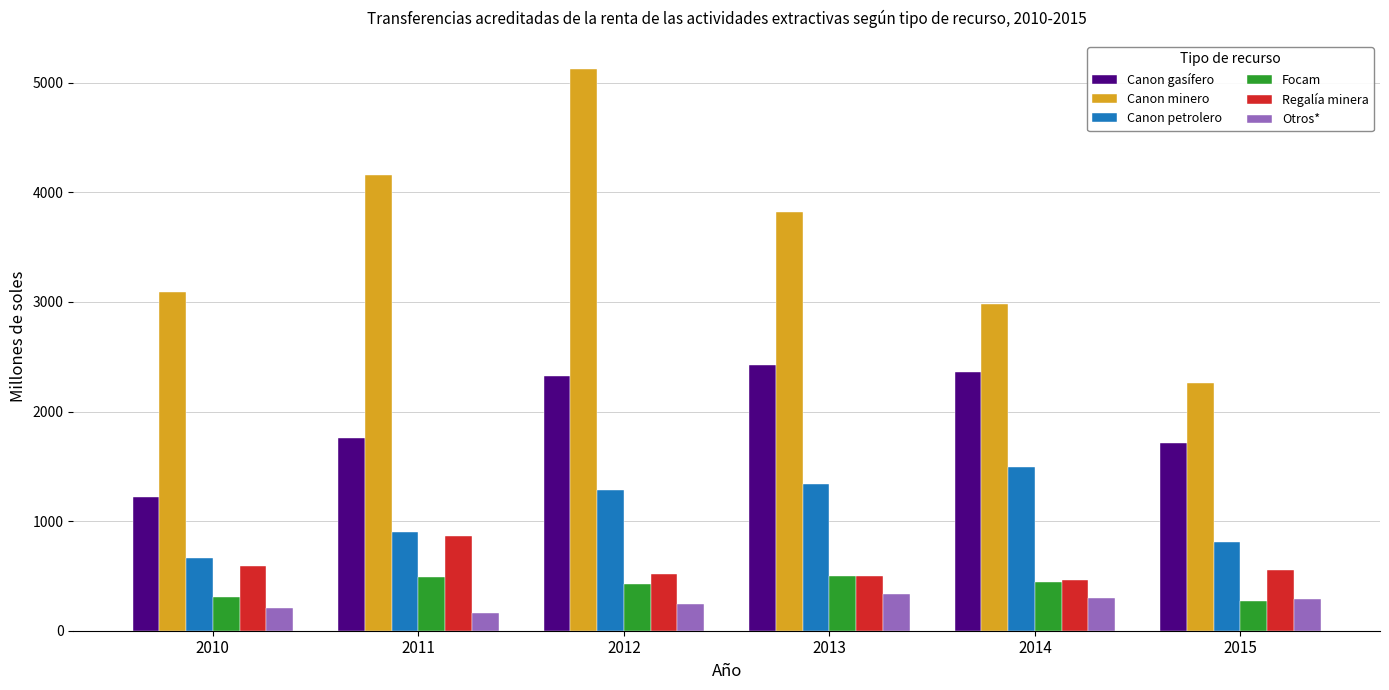

At which category is the sum across all series the highest?

2012